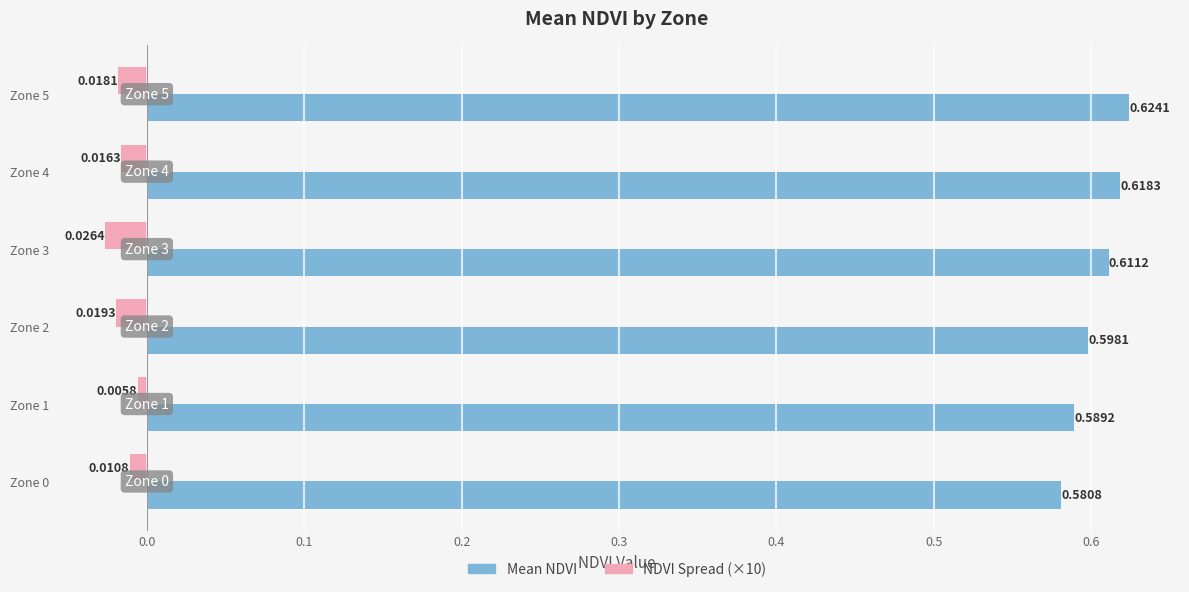

Which label corresponds to the largest value in the chart?

Zone 5